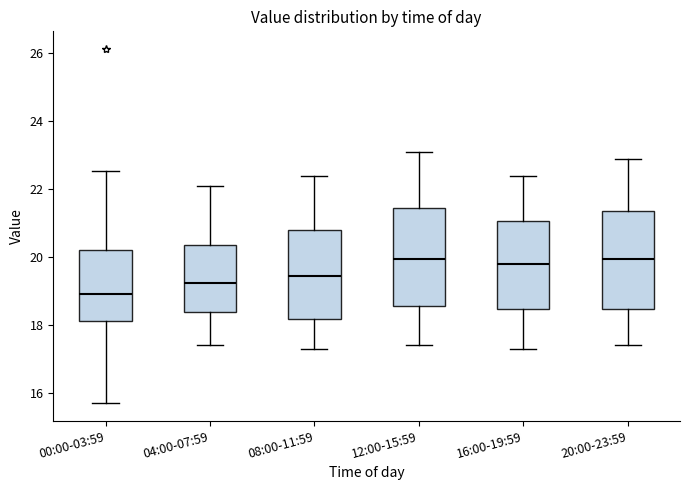

Reading left to right, read every box against the y-axis: the position of its median line, the range the box covers, and the ends of its whiskers. The values are not printed on the chart, so give them approximately, as read against the axis.

00:00-03:59: median 19.0, box 18.2 to 20.2, whiskers 15.8 to 22.6
04:00-07:59: median 19.2, box 18.4 to 20.4, whiskers 17.4 to 22.2
08:00-11:59: median 19.4, box 18.2 to 20.8, whiskers 17.4 to 22.4
12:00-15:59: median 20.0, box 18.6 to 21.4, whiskers 17.4 to 23.2
16:00-19:59: median 19.8, box 18.4 to 21.0, whiskers 17.4 to 22.4
20:00-23:59: median 20.0, box 18.4 to 21.4, whiskers 17.4 to 23.0